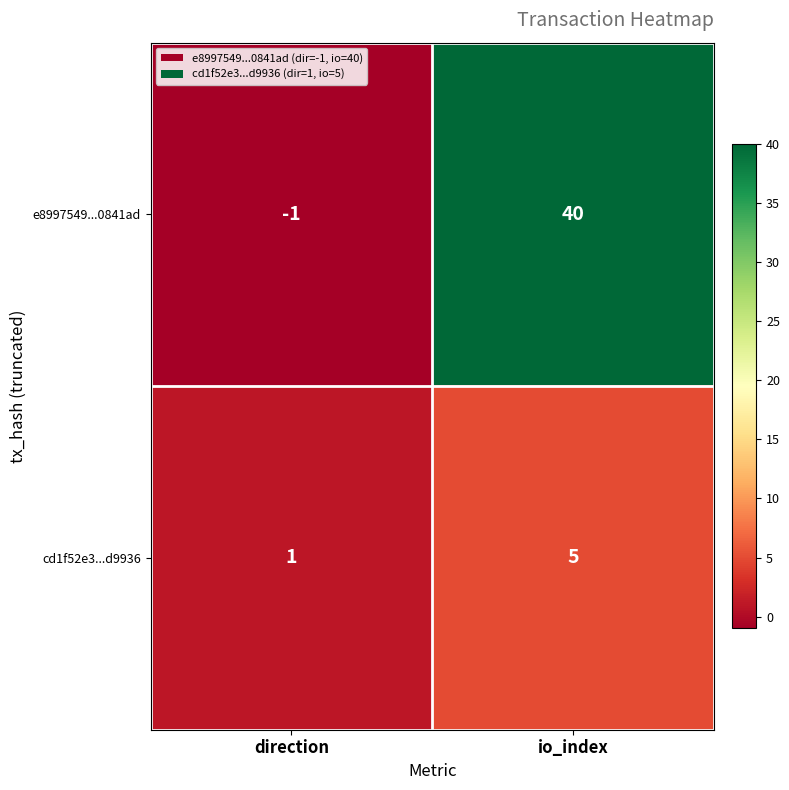

Rank the series by their maximum value, from highest to lowest.

e8997549...0841ad, cd1f52e3...d9936